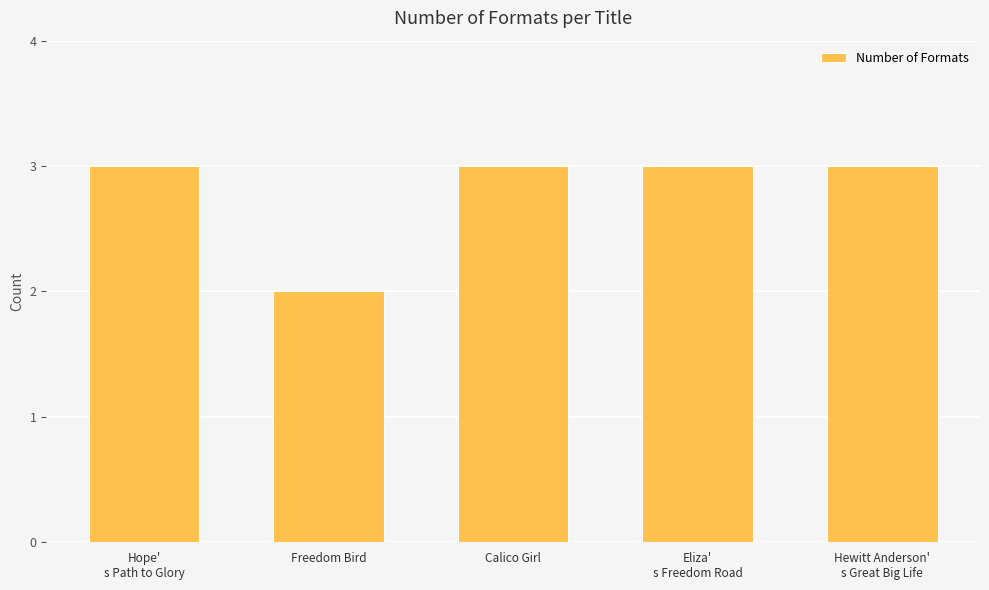

Reading left to right, list all the values displayed in this chart.

Hope'
s Path to Glory=3	Freedom Bird=2	Calico Girl=3	Eliza'
s Freedom Road=3	Hewitt Anderson'
s Great Big Life=3